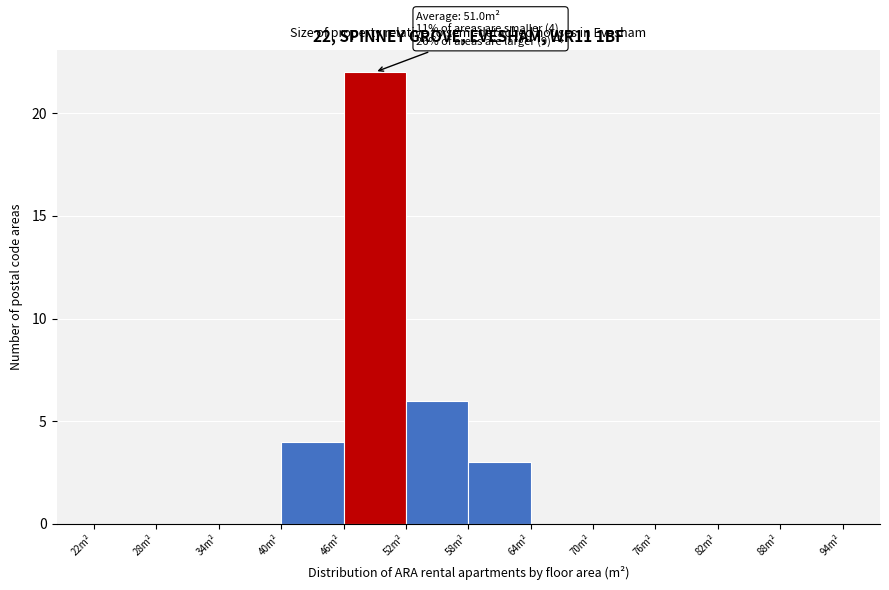

Which range on the x-axis has the tallest bar?

46 to 52